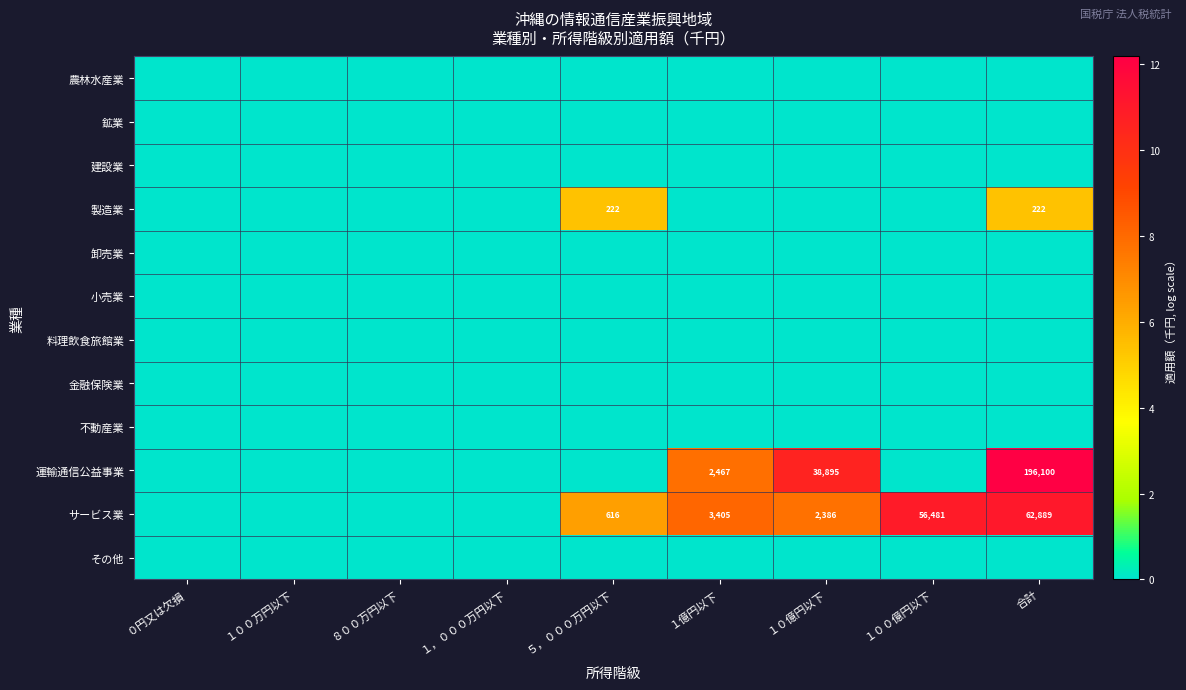

At which category does the chart reach its peak across all series?

合計